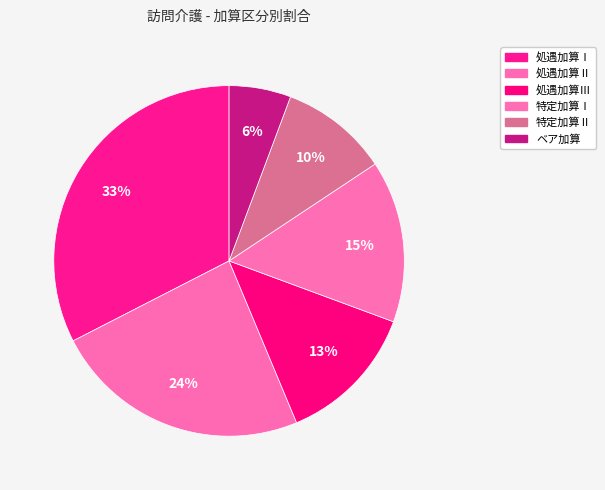

Rank the categories by value from lowest to highest.

ベア加算, 特定加算Ⅱ, 処遇加算Ⅲ, 特定加算Ⅰ, 処遇加算Ⅱ, 処遇加算Ⅰ